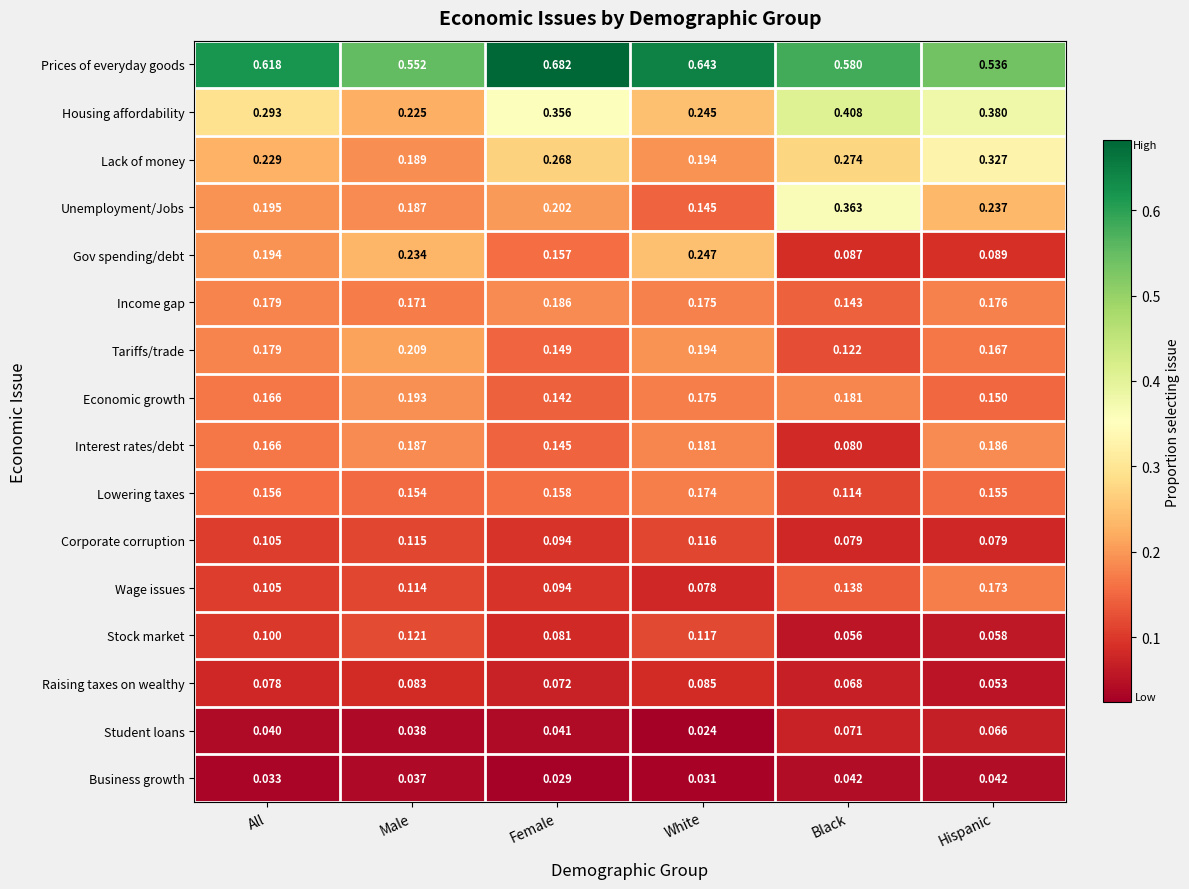

Which category has the lowest value across all series?

White